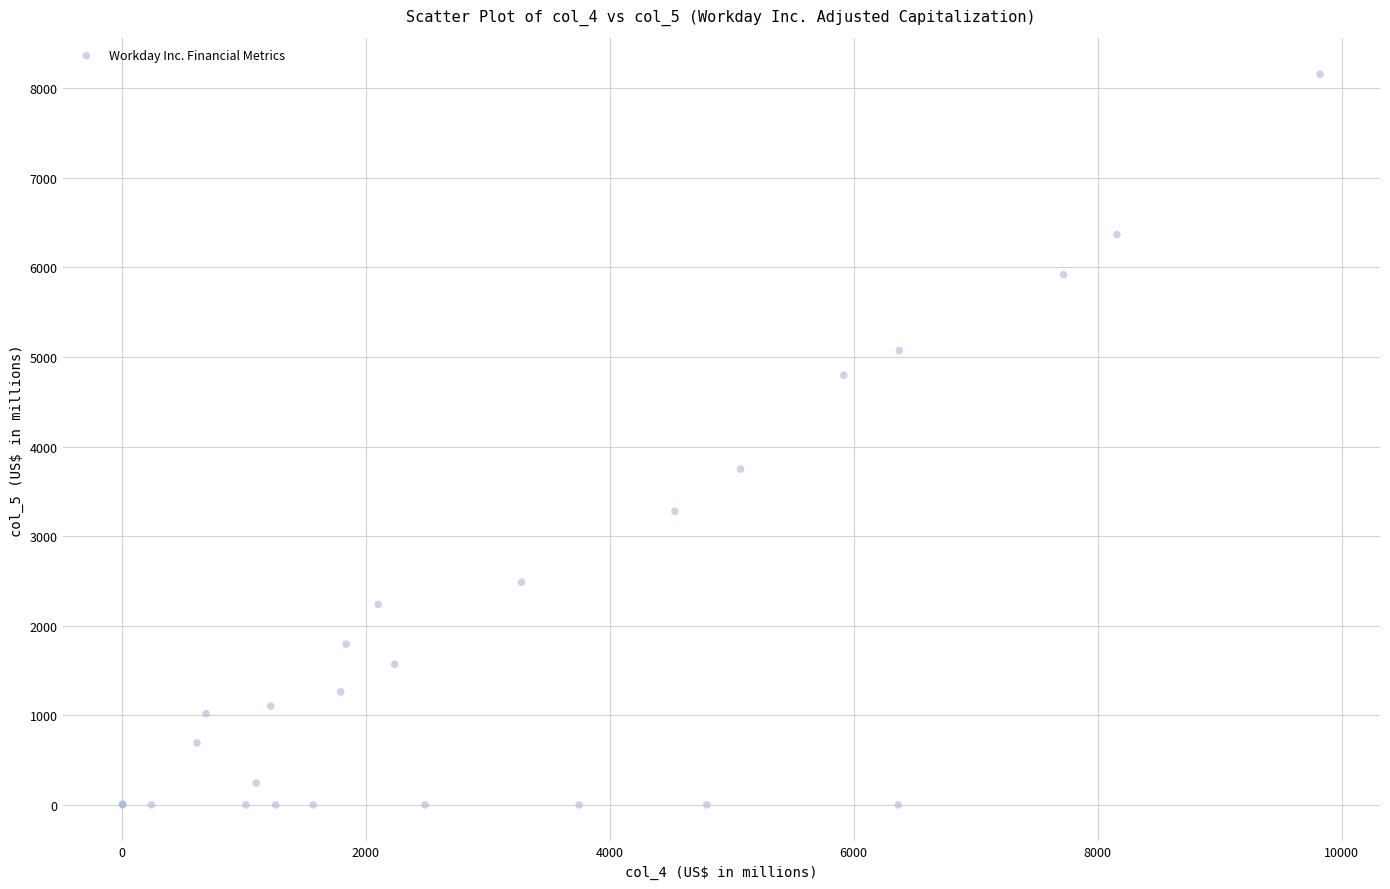

What Y value in the scatter plot is closest to 4079?

3749